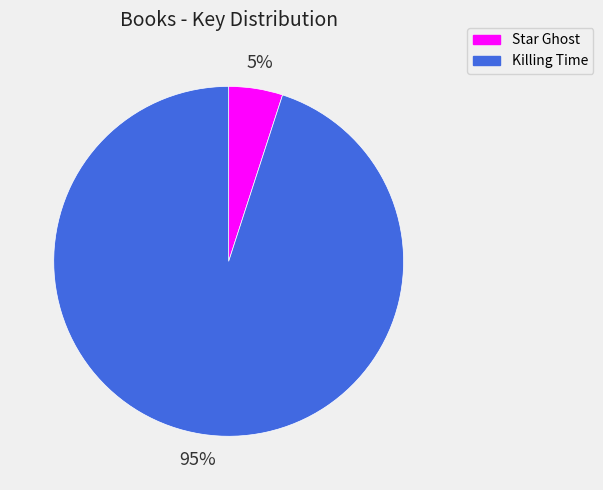

Between Killing Time and Star Ghost, which is larger?

Killing Time